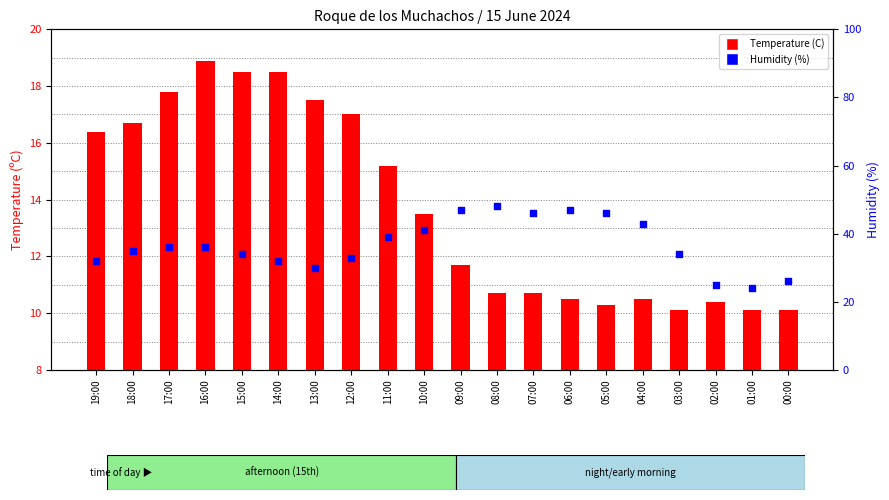

Which series has the largest total across all categories?

Humidity (%)